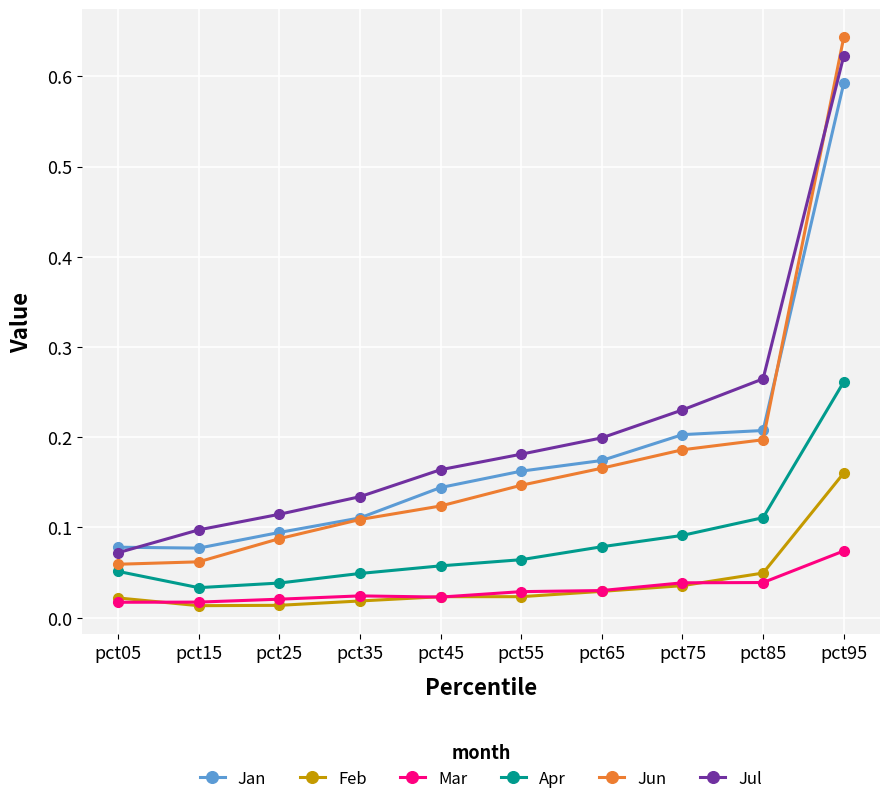

Which series has the widest spread of values?

Jun